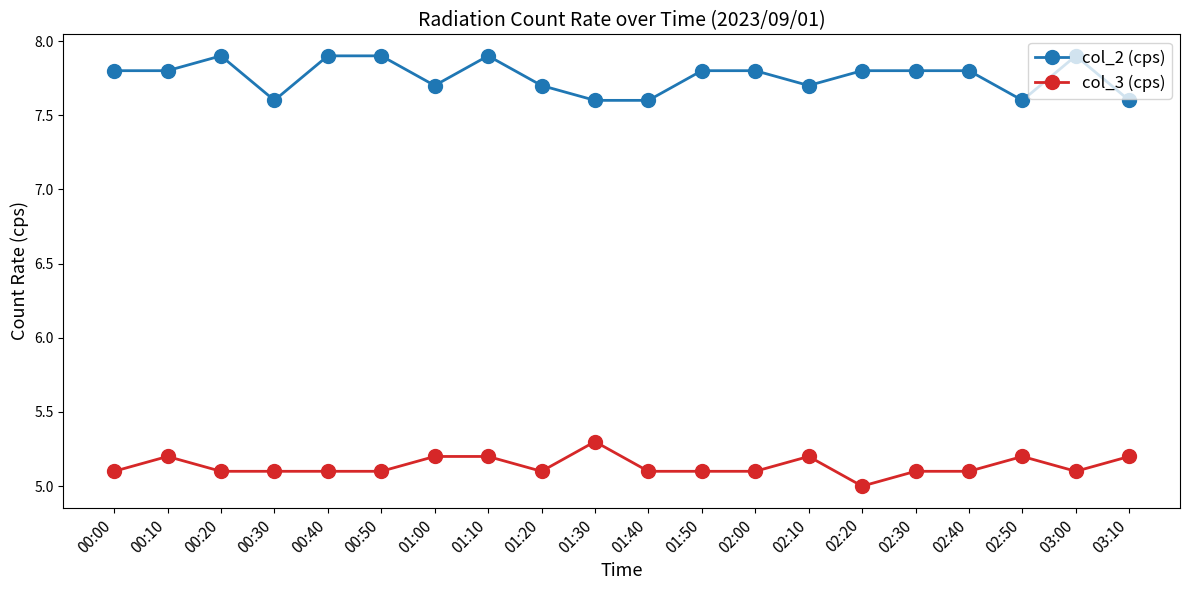

Reading left to right, list all the values displayed in this chart.

col_2 (cps): 00:00=7.8	00:10=7.8	00:20=7.9	00:30=7.6	00:40=7.9	00:50=7.9	01:00=7.7	01:10=7.9	01:20=7.7	01:30=7.6	01:40=7.6	01:50=7.8	02:00=7.8	02:10=7.7	02:20=7.8	02:30=7.8	02:40=7.8	02:50=7.6	03:00=7.9	03:10=7.6
col_3 (cps): 00:00=5.1	00:10=5.2	00:20=5.1	00:30=5.1	00:40=5.1	00:50=5.1	01:00=5.2	01:10=5.2	01:20=5.1	01:30=5.3	01:40=5.1	01:50=5.1	02:00=5.1	02:10=5.2	02:20=5.0	02:30=5.1	02:40=5.1	02:50=5.2	03:00=5.1	03:10=5.2